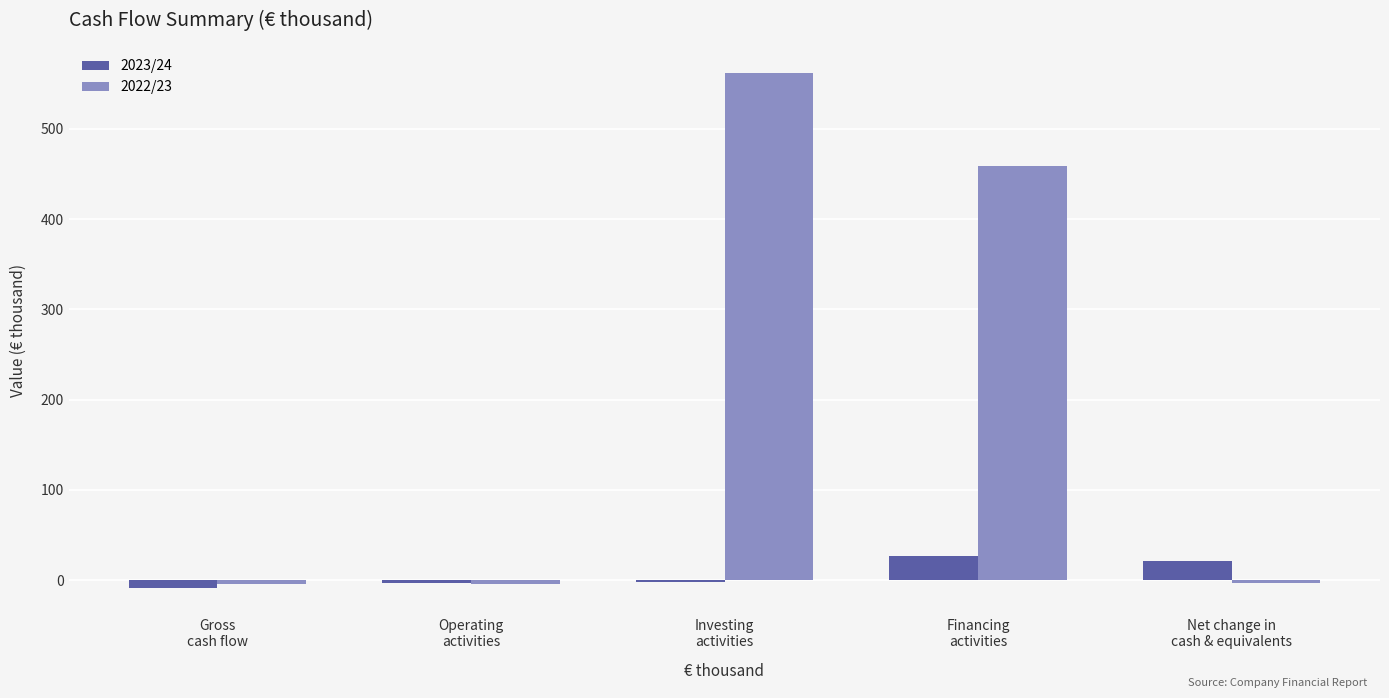

Which series has the largest total across all categories?

2022/23